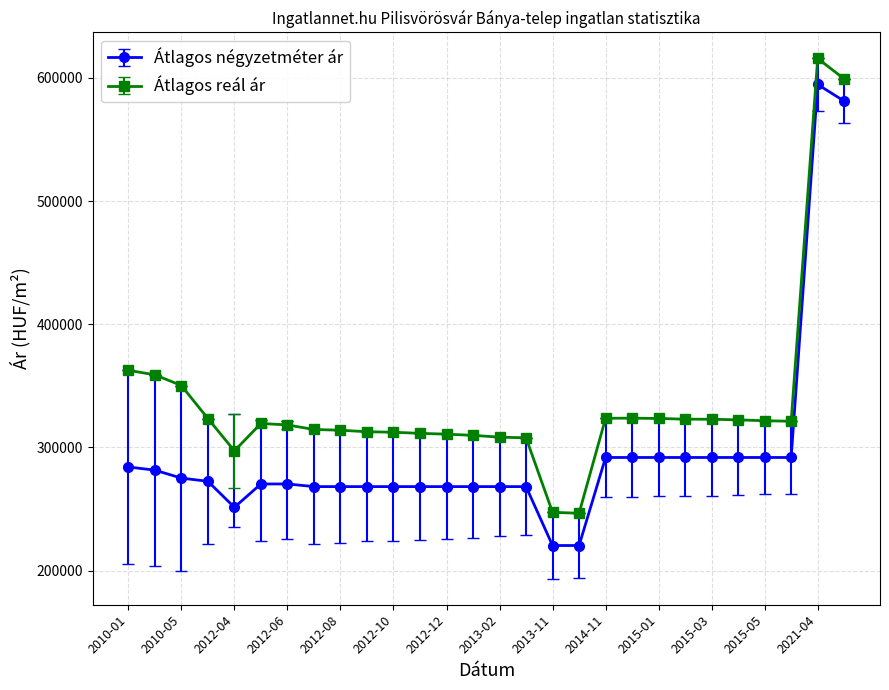

What is the smallest value displayed?

220441